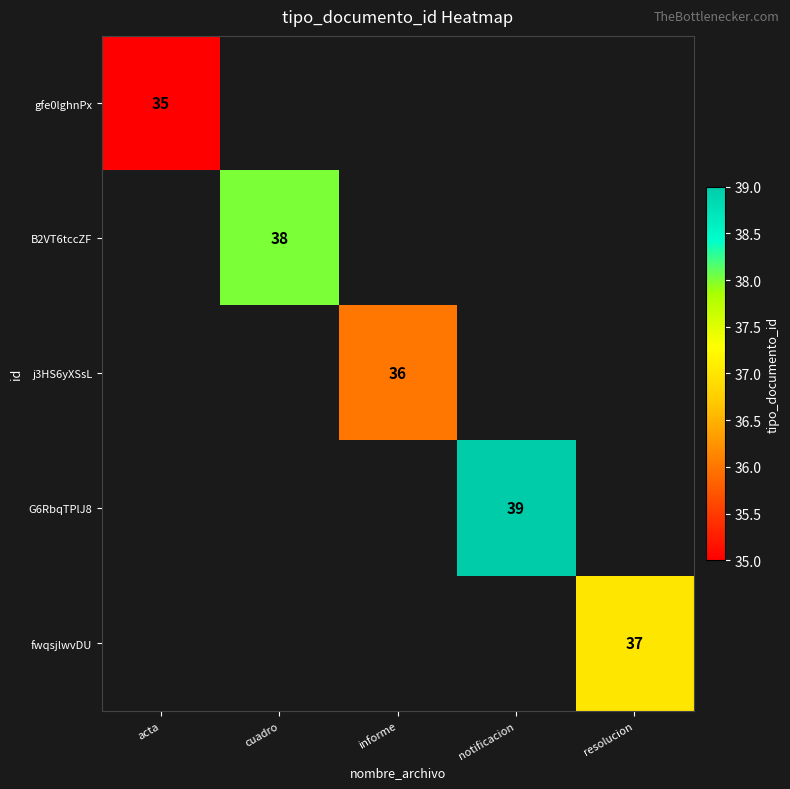

Is the value of j3HS6yXSsL at informe greater than the value of fwqsjlwvDU at resolucion?

No